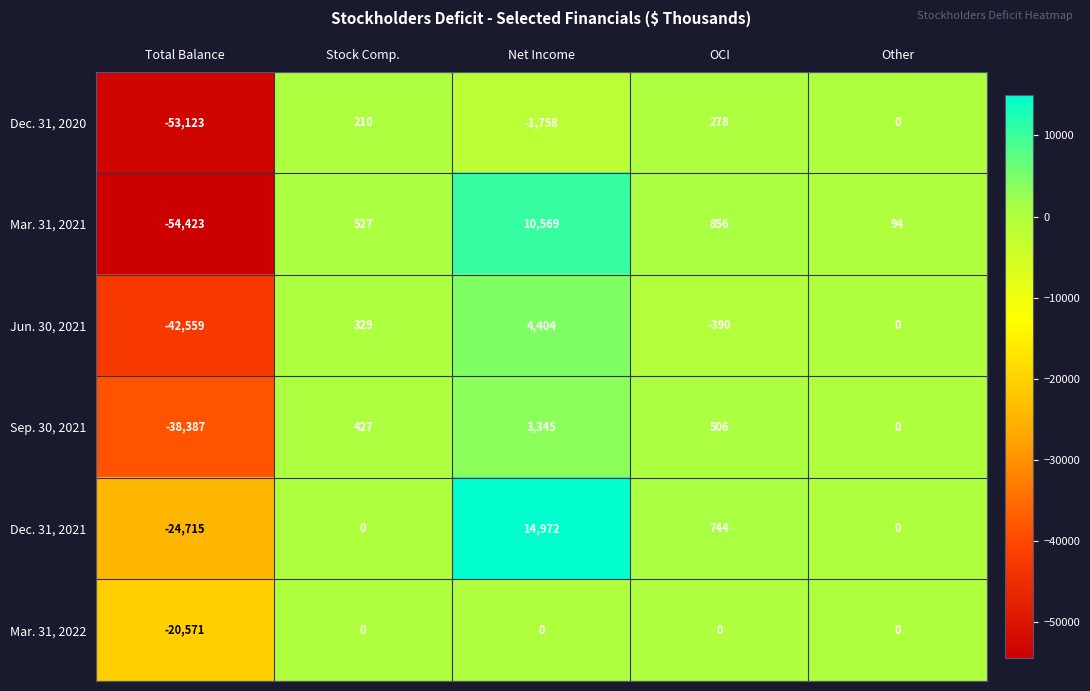

Which series has the largest total across all categories?

Dec. 31, 2021